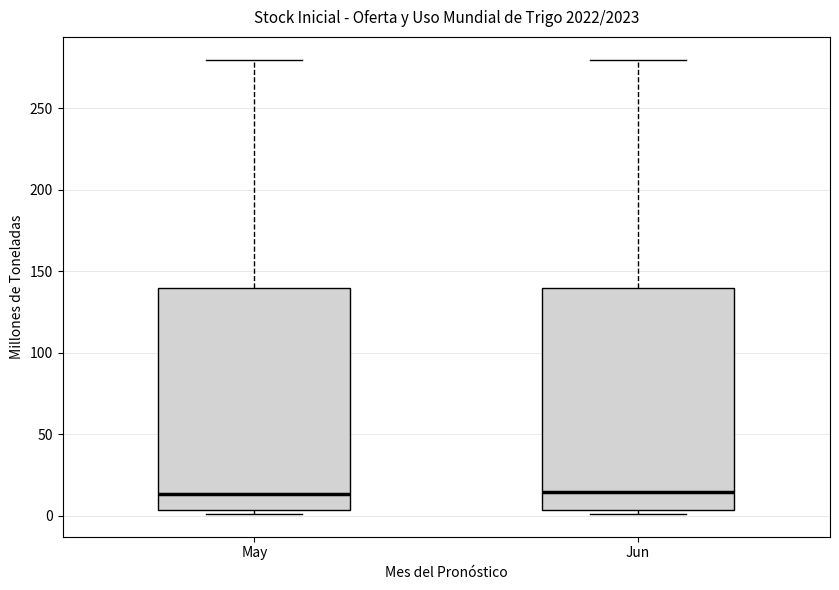

Where is the upper edge of the box for Jun on the y-axis? The values are not printed on the chart, so give them approximately, as read against the axis.

140